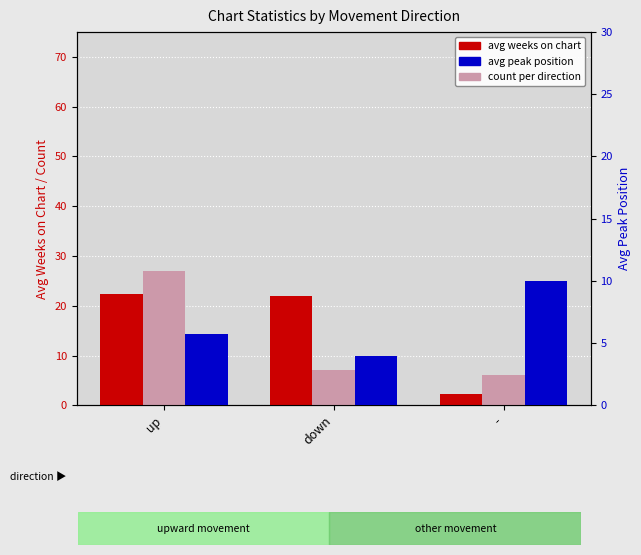

Which series changed the most between down and -?

avg weeks on chart